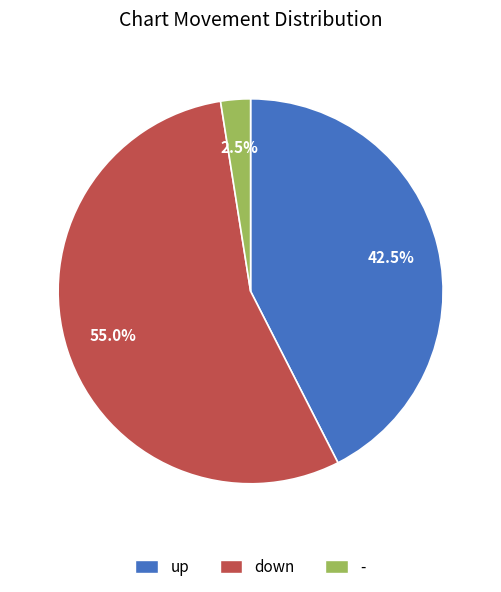

How many segments does this pie chart have?

3